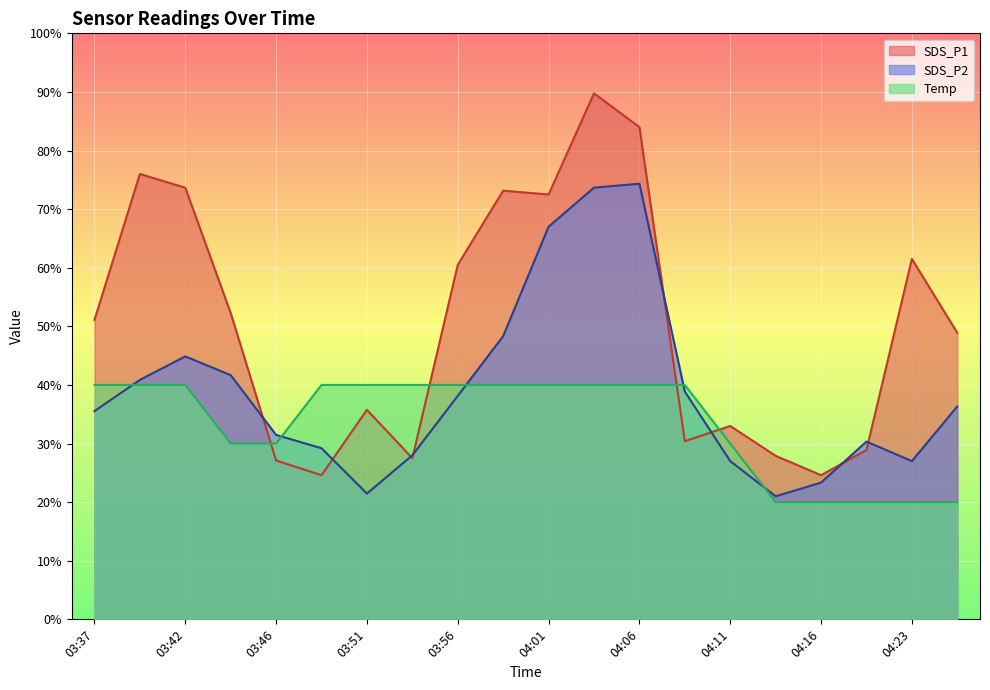

Is it true that Temp equals 10.7 at 03:37?

False